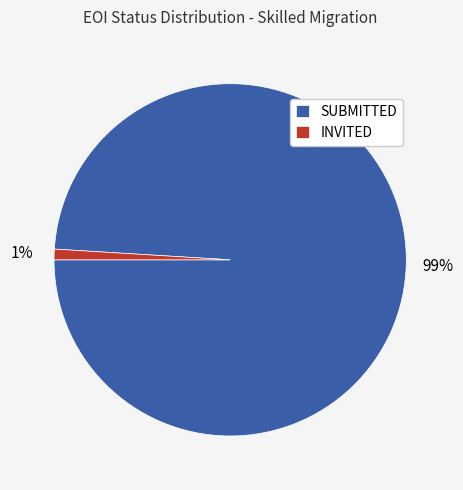

Rank the categories by value from lowest to highest.

INVITED, SUBMITTED